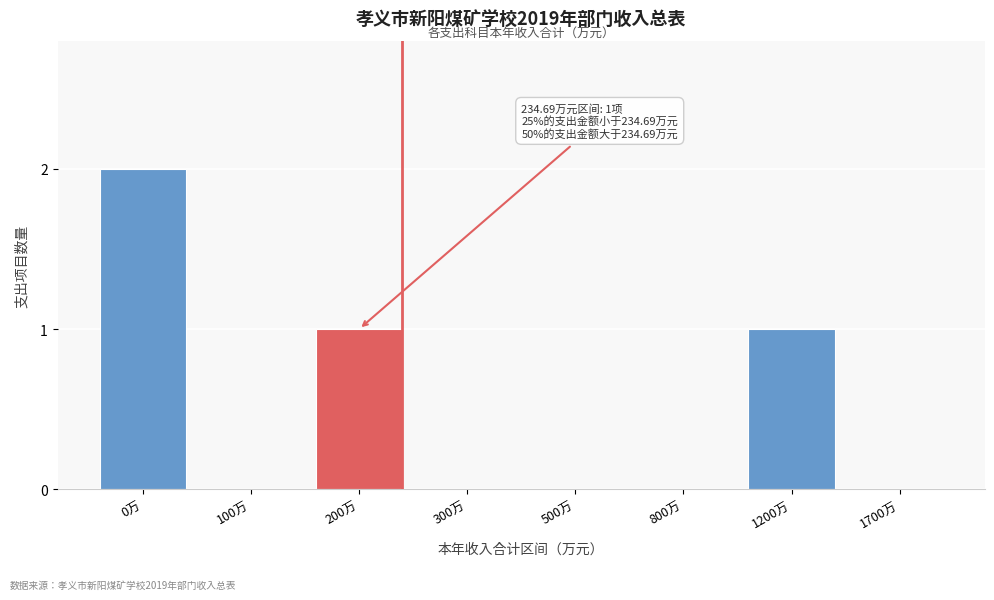

Reading left to right, list all the values displayed in this chart.

0万=2	100万=0	200万=1	300万=0	500万=0	800万=0	1200万=1	1700万=0